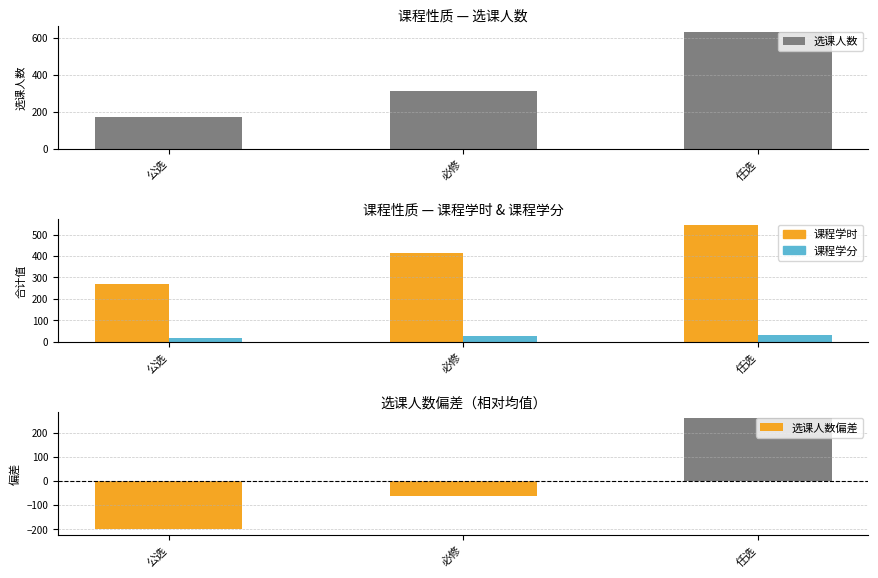

Which category has the highest value in the 选课人数 series?

任选